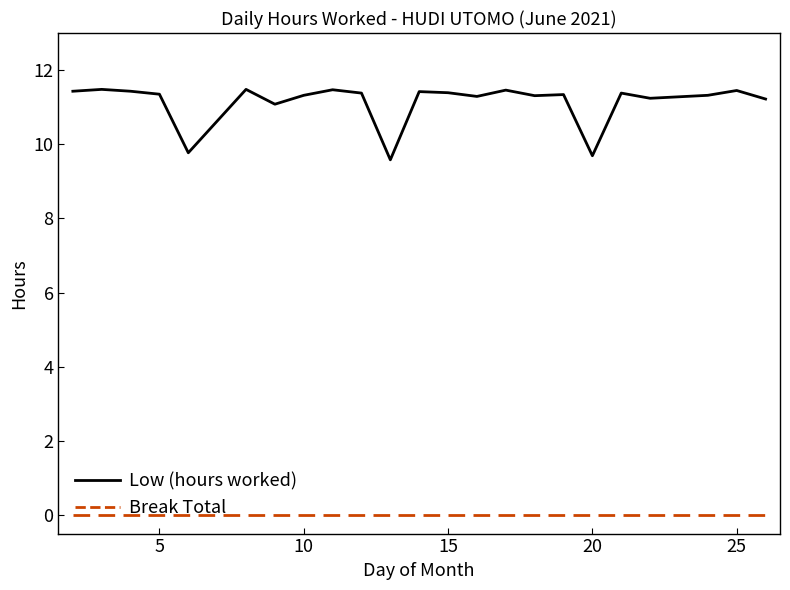

True or false: Break Total and Low (hours worked) cross at least once.

False